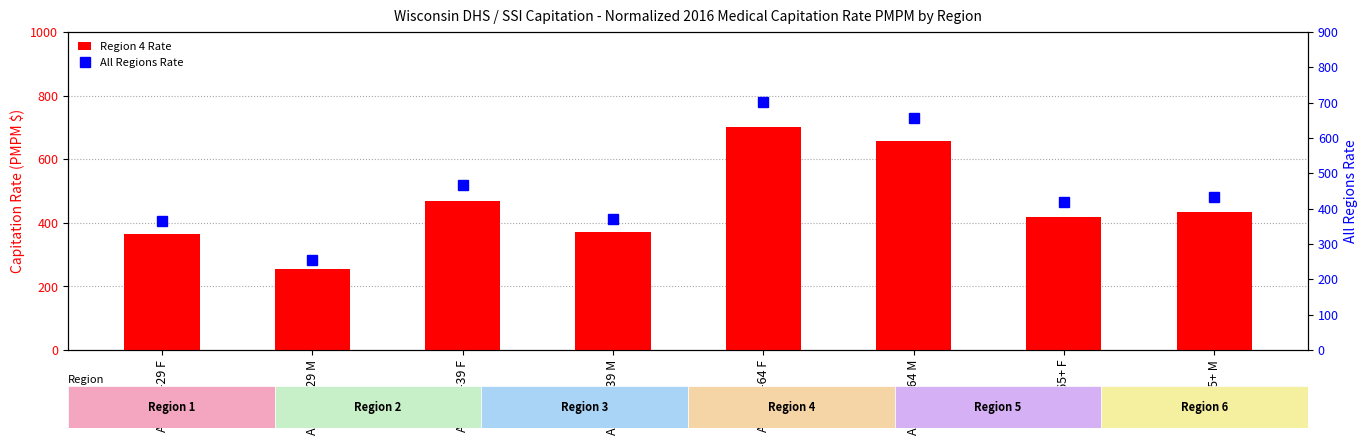

How many categories are shown in the chart?

8